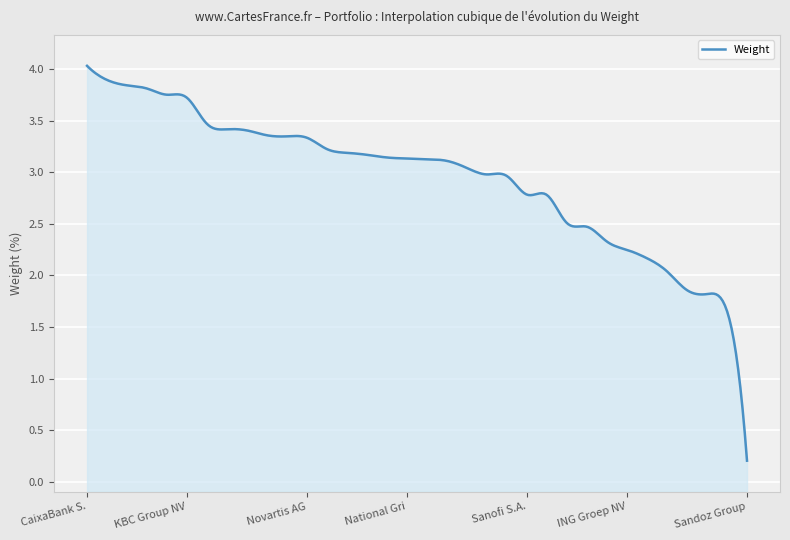

Which category has the lowest value across all series?

Sandoz Group AG